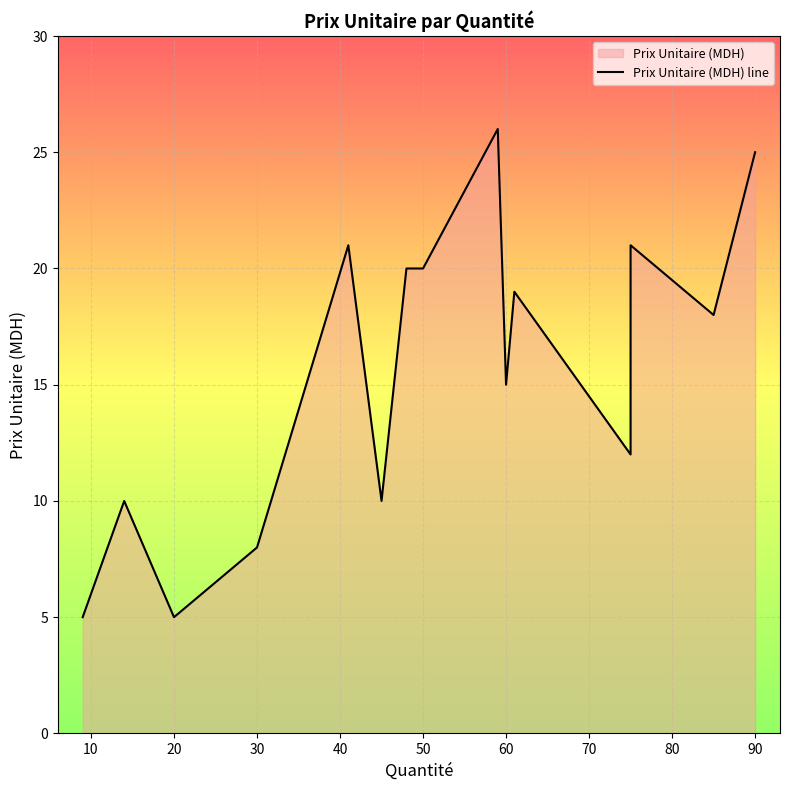

What is the difference between the second highest and minimum values?

20